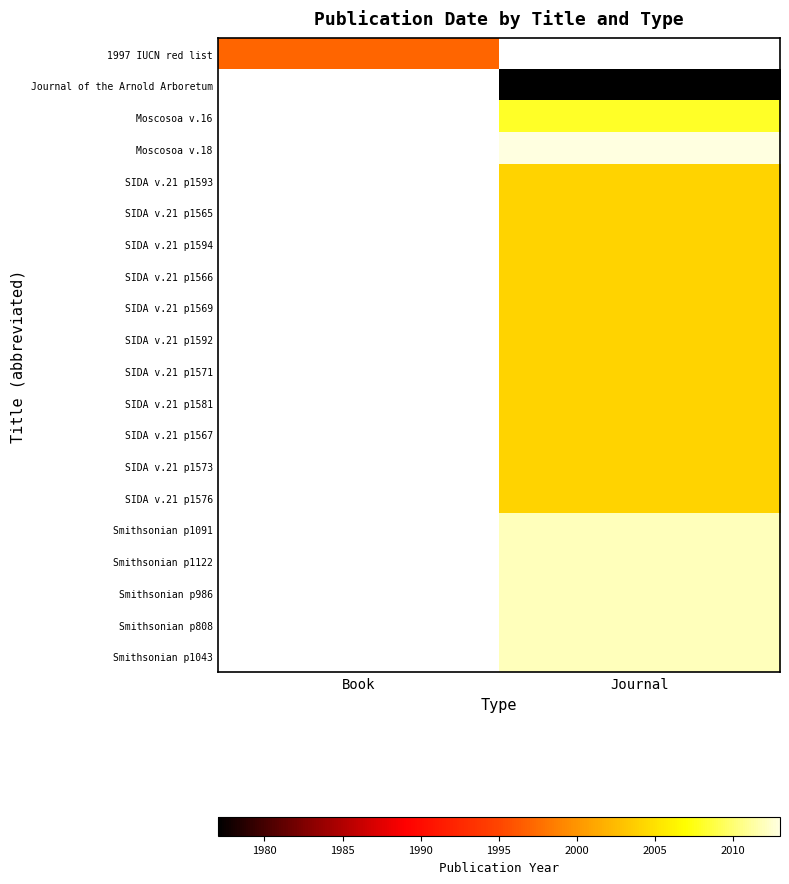

Is it true that SIDA v.21 p1571 equals 2004.0 at Journal?

True